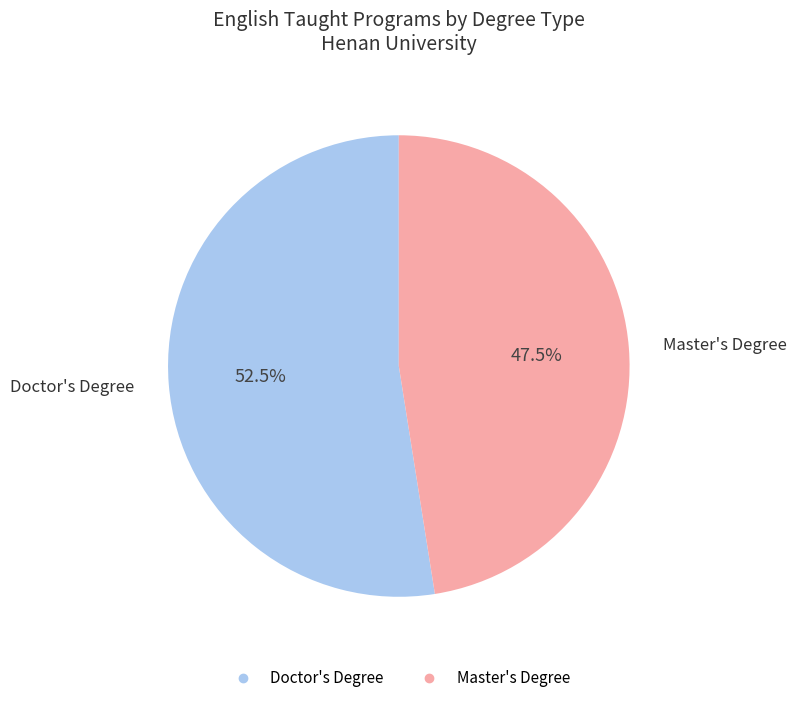

Which slice is the smallest?

Master's Degree